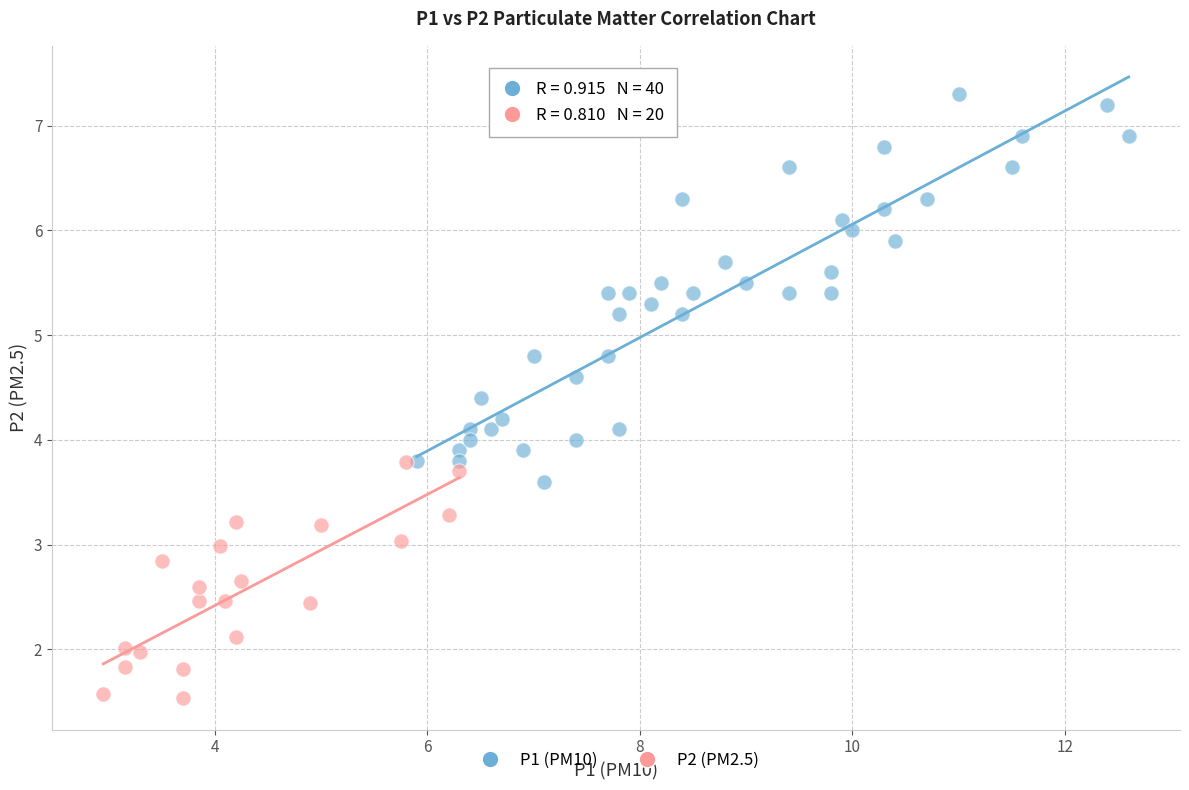

Which series contains the lowest Y value?

P2 (PM2.5)